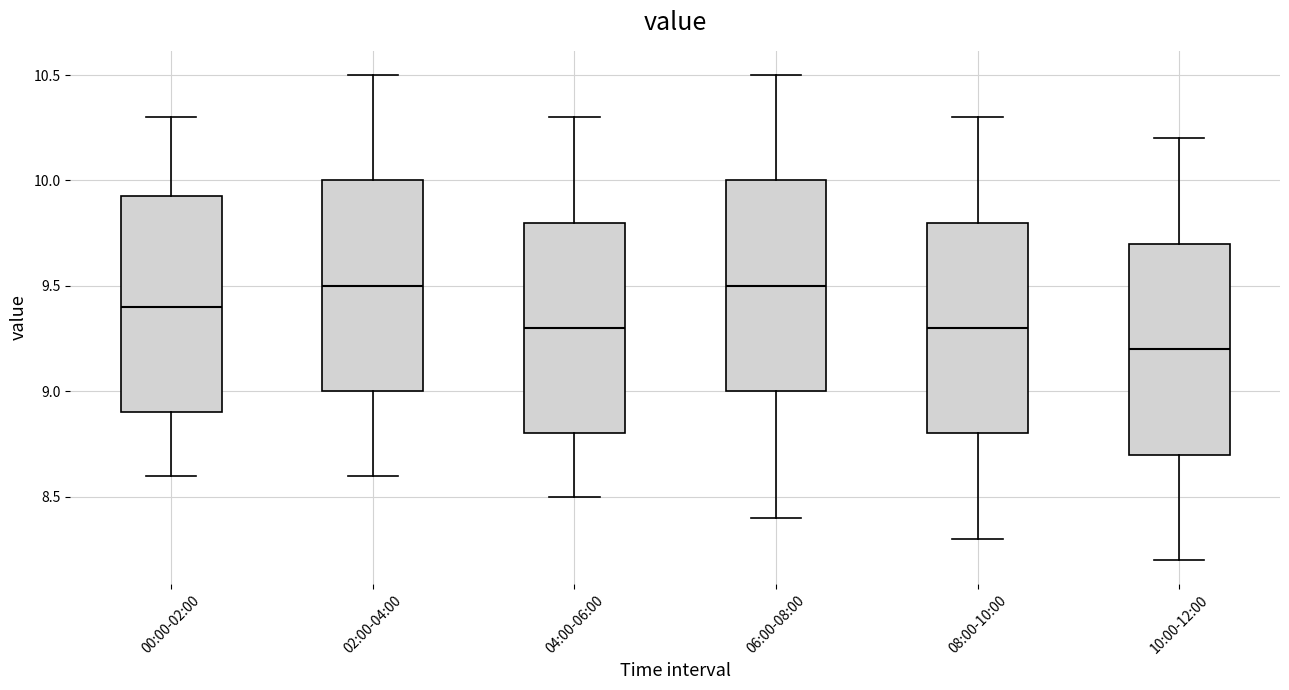

Reading left to right, transcribe this box plot: for each box, give where its median line is, the range the box spans, and where its two whiskers end, as read against the y-axis. The values are not printed on the chart, so give them approximately, as read against the axis.

00:00-02:00: median 9.40, box 8.90 to 9.95, whiskers 8.60 to 10.30
02:00-04:00: median 9.50, box 9.00 to 10.00, whiskers 8.60 to 10.50
04:00-06:00: median 9.30, box 8.80 to 9.80, whiskers 8.50 to 10.30
06:00-08:00: median 9.50, box 9.00 to 10.00, whiskers 8.40 to 10.50
08:00-10:00: median 9.30, box 8.80 to 9.80, whiskers 8.30 to 10.30
10:00-12:00: median 9.20, box 8.70 to 9.70, whiskers 8.20 to 10.20